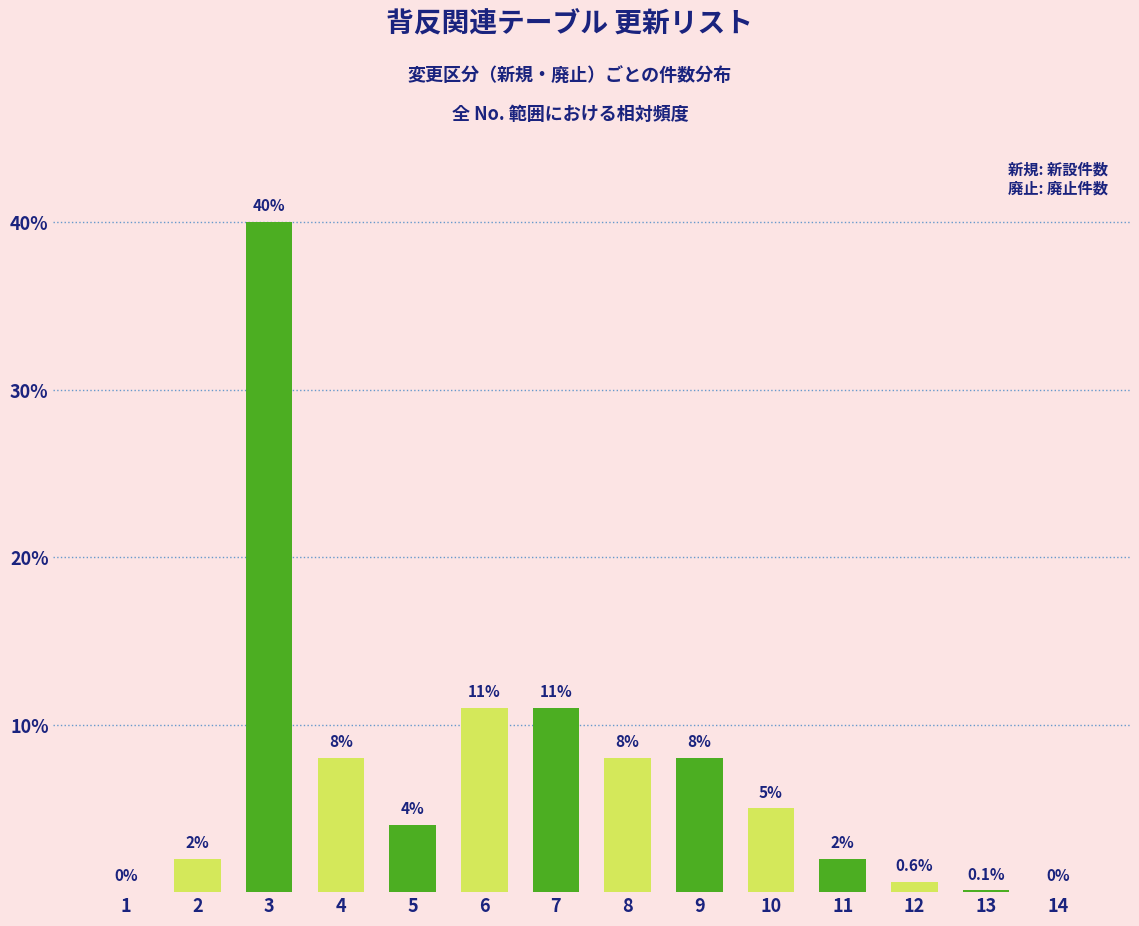

The chart shows a value of 40.0 at 3. True or false?

True